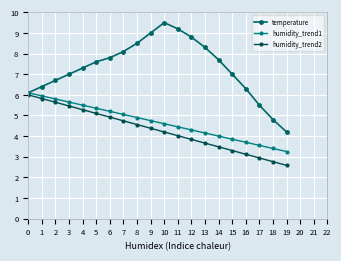

List the labels in order of temperature value, largest first.

10, 11, 9, 12, 8, 13, 7, 6, 14, 5, 4, 3, 15, 2, 1, 16, 0, 17, 18, 19